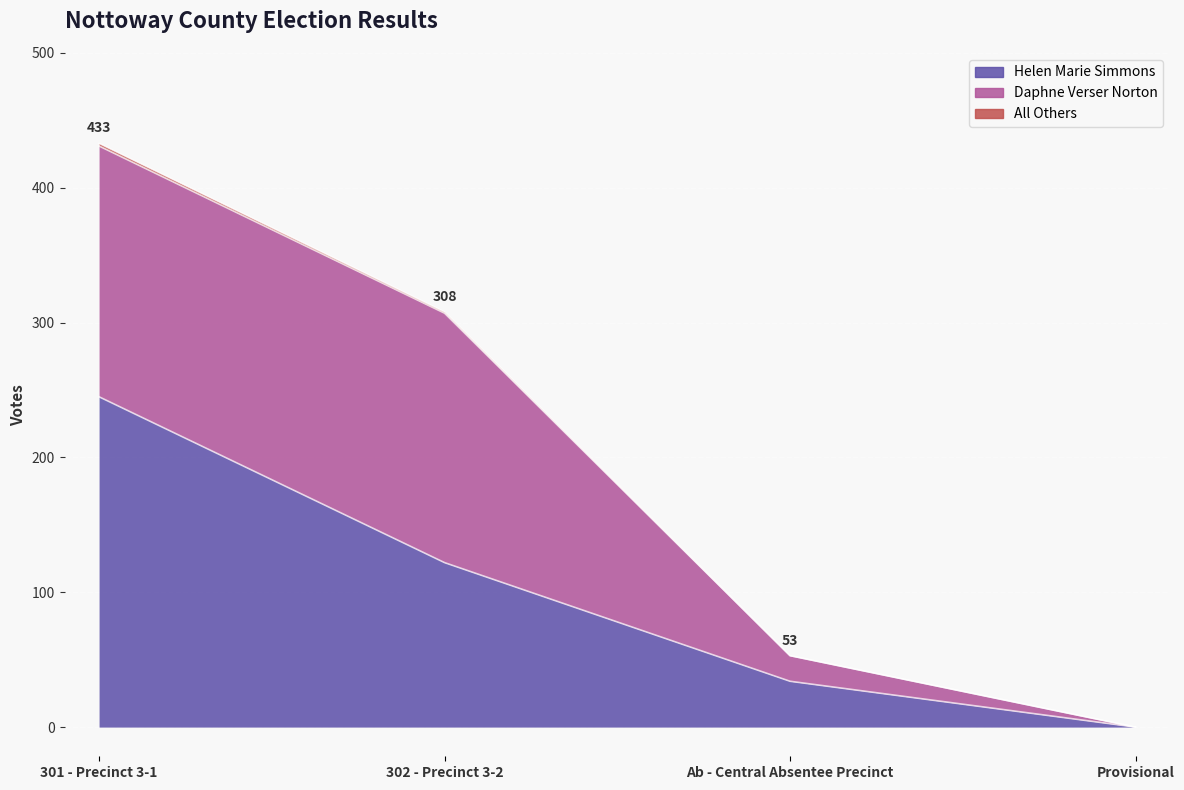

Which series has the widest spread of values?

Helen Marie Simmons